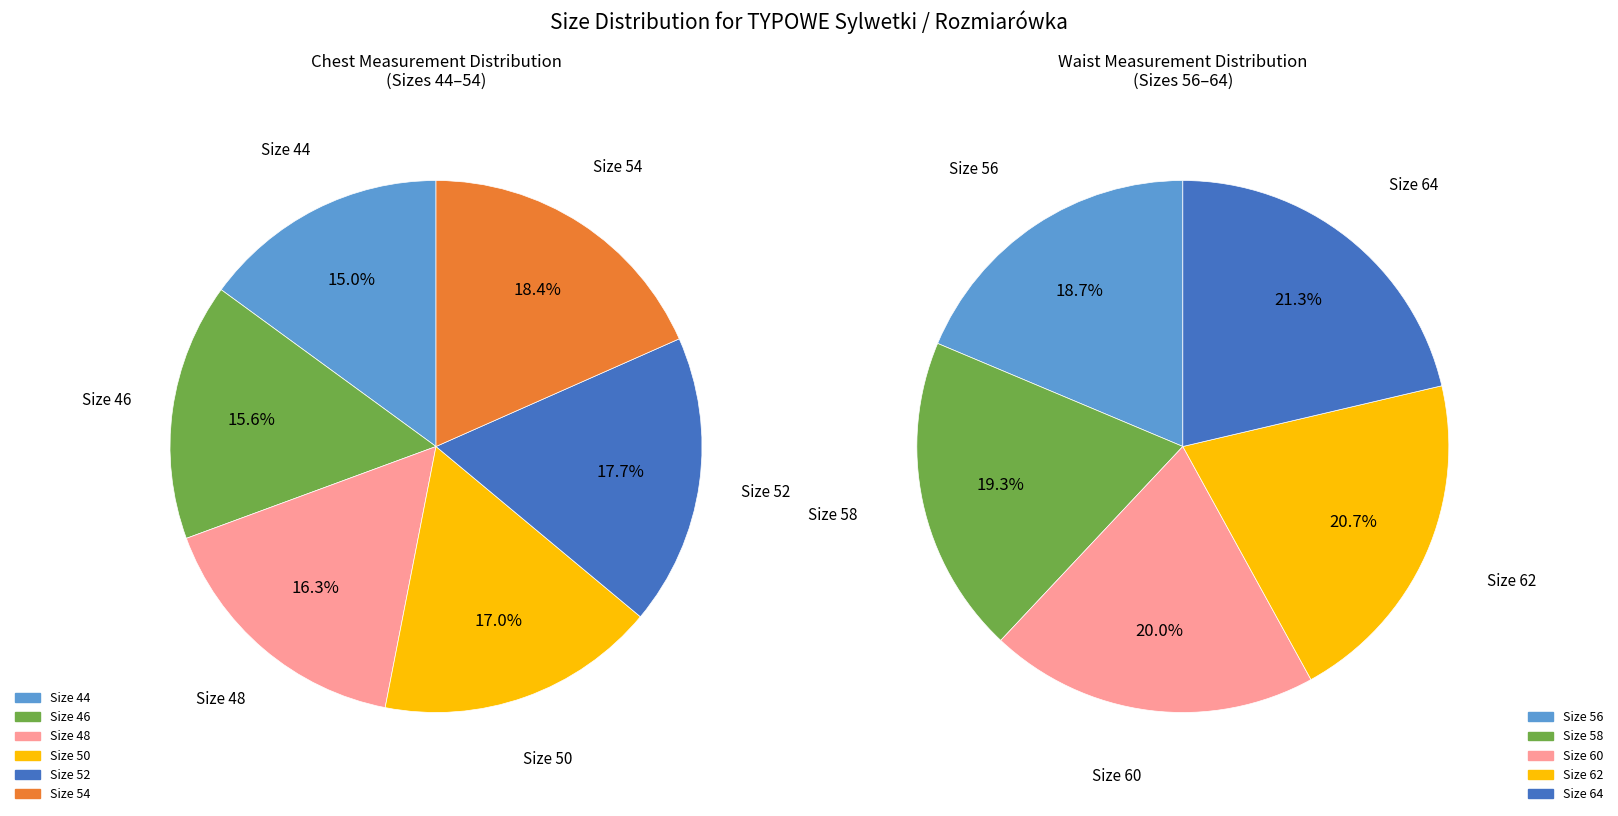

Between 46 and 62, which is larger?

62